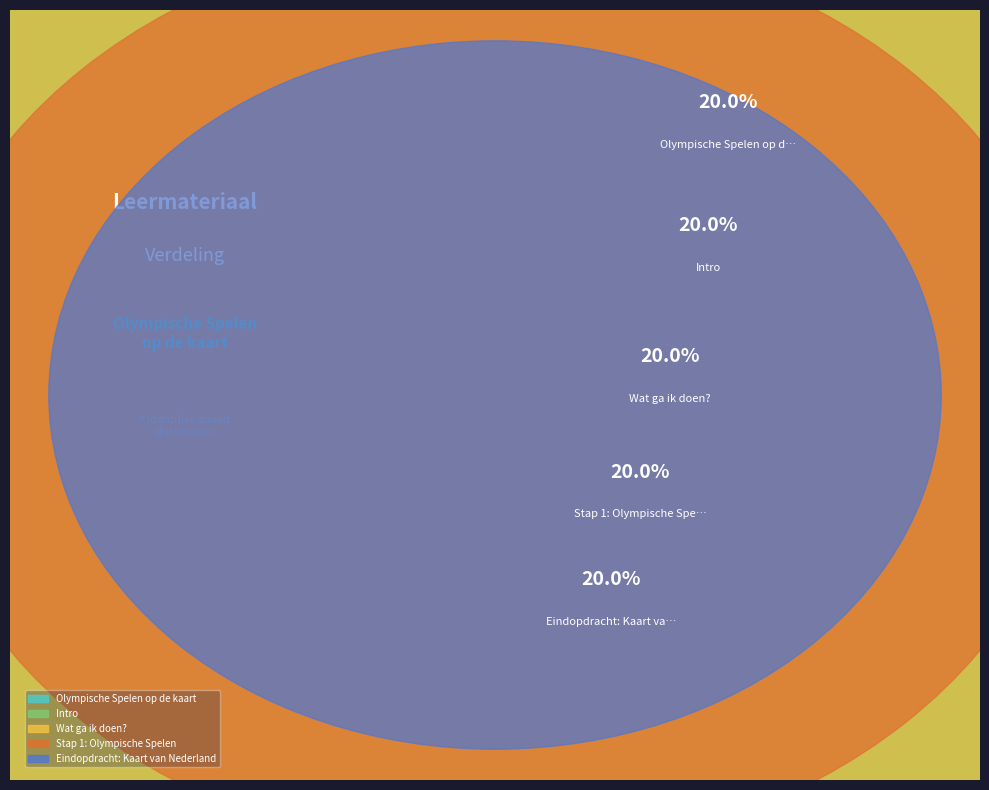

Which category has the biggest portion of the pie?

Eindopdracht: Kaart van Nederland